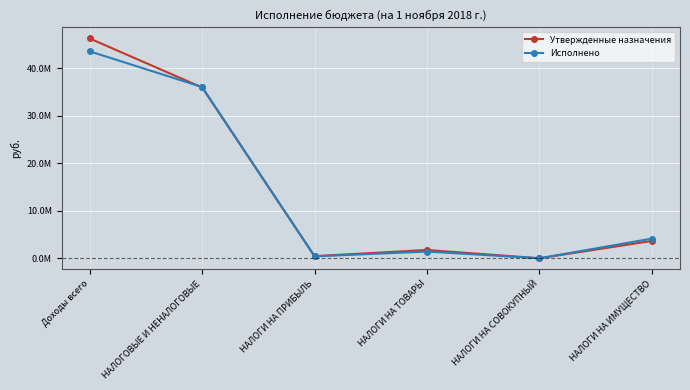

Is this an area chart (filled region under the line)?

No